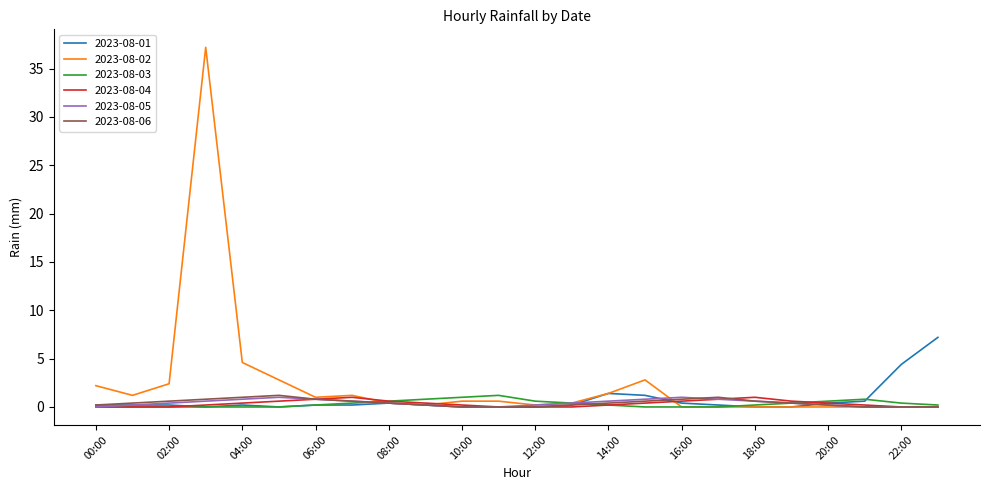

What is the highest value of the 2023-08-01 series?

7.2